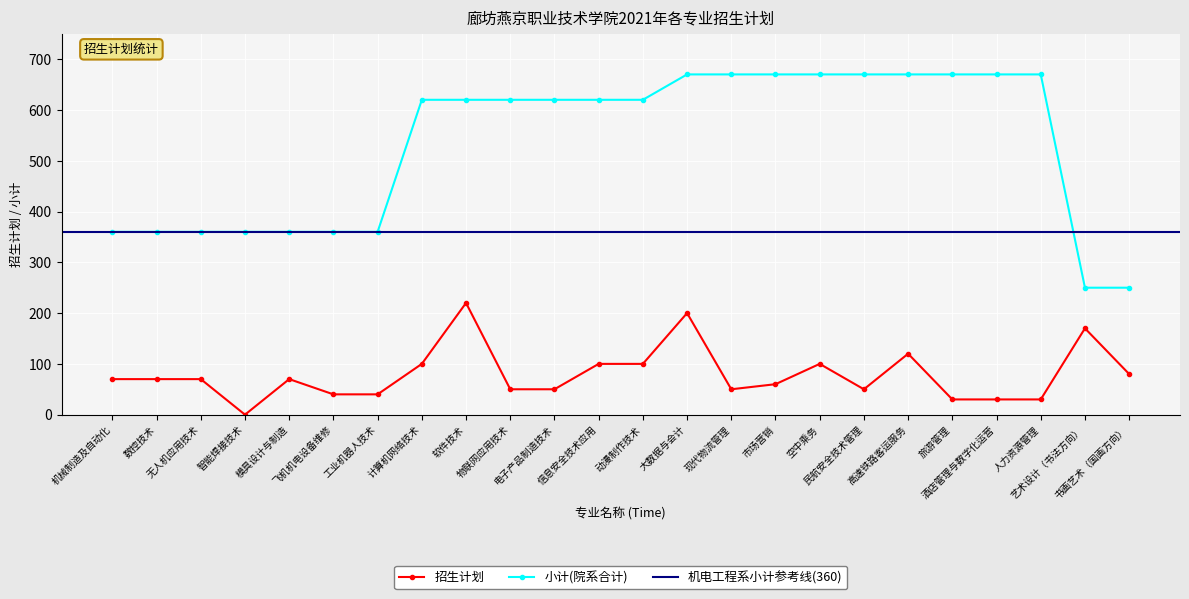

True or false: 小计(院系合计) has a value of 151 at 大数据与会计.

False